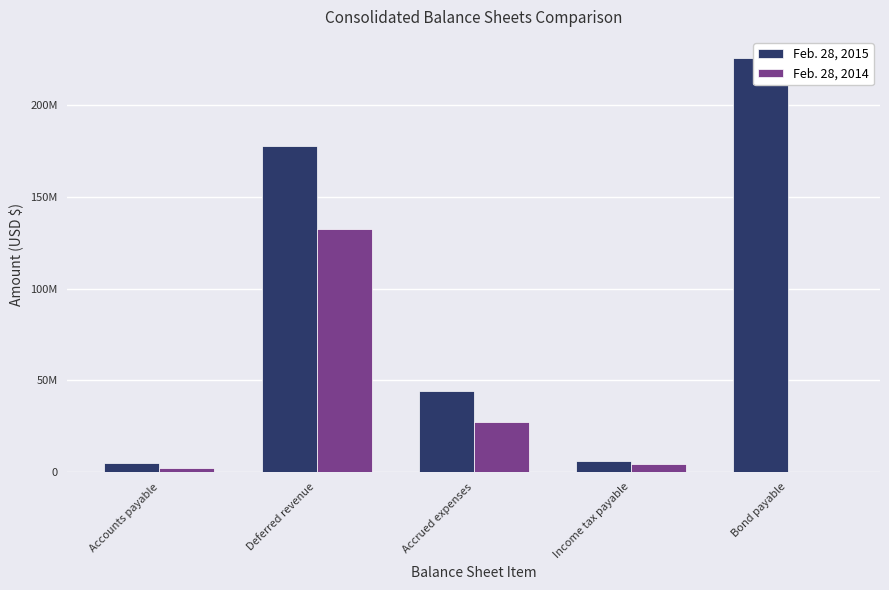

List the series in order of their peak value, highest first.

Feb. 28, 2015, Feb. 28, 2014